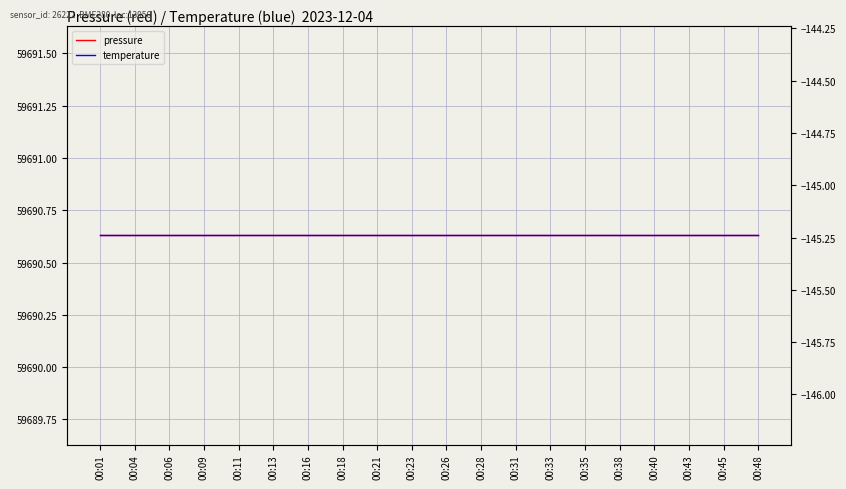

Reading right to left, what are all the values shown in this chart?

pressure: 00:48=59690.6	00:45=59690.6	00:43=59690.6	00:40=59690.6	00:38=59690.6	00:35=59690.6	00:33=59690.6	00:31=59690.6	00:28=59690.6	00:26=59690.6	00:23=59690.6	00:21=59690.6	00:18=59690.6	00:16=59690.6	00:13=59690.6	00:11=59690.6	00:09=59690.6	00:06=59690.6	00:04=59690.6	00:01=59690.6
temperature: 00:48=-145.2	00:45=-145.2	00:43=-145.2	00:40=-145.2	00:38=-145.2	00:35=-145.2	00:33=-145.2	00:31=-145.2	00:28=-145.2	00:26=-145.2	00:23=-145.2	00:21=-145.2	00:18=-145.2	00:16=-145.2	00:13=-145.2	00:11=-145.2	00:09=-145.2	00:06=-145.2	00:04=-145.2	00:01=-145.2